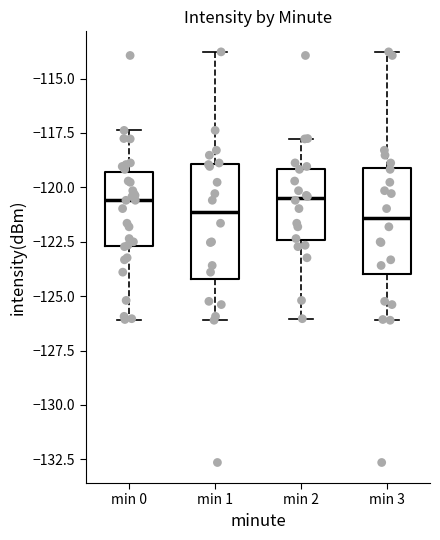

Reading left to right, transcribe this box plot: for each box, give where its median line is, the range the box spans, and where its two whiskers end, as read against the y-axis. The values are not printed on the chart, so give them approximately, as read against the axis.

min 0: median -120.5, box -122.5 to -119.5, whiskers -126.0 to -117.5
min 1: median -121.0, box -124.0 to -119.0, whiskers -126.0 to -114.0
min 2: median -120.5, box -122.5 to -119.0, whiskers -126.0 to -118.0
min 3: median -121.5, box -124.0 to -119.0, whiskers -126.0 to -114.0